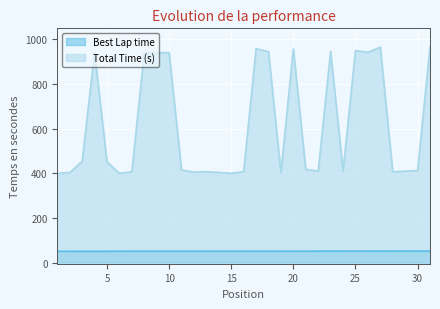

At which label does Best Lap time first exceed 51?

10